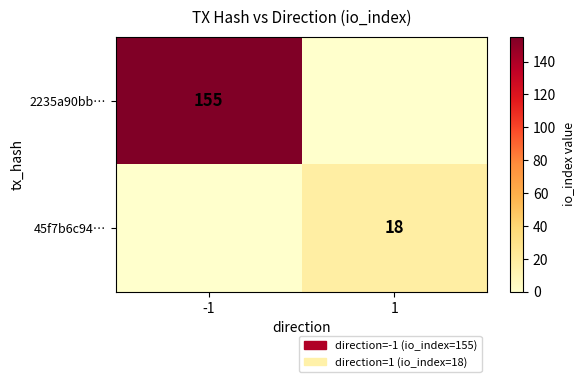

Between -1 and 1, which is larger?

-1